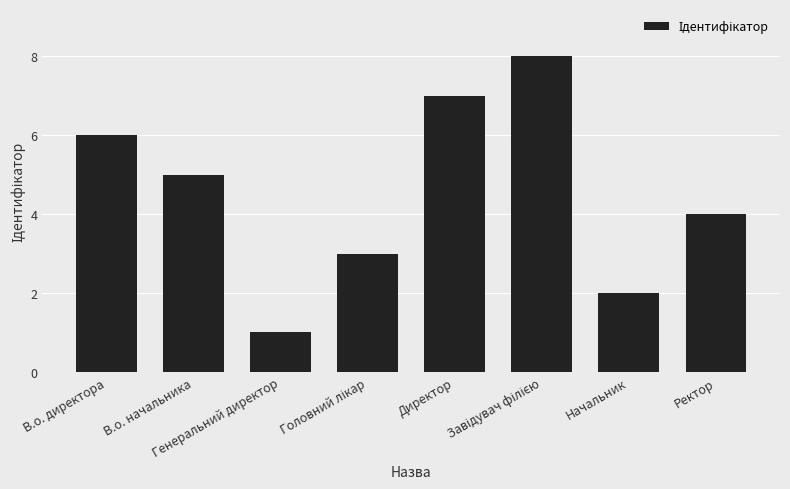

What is the difference between the maximum and minimum values?

7